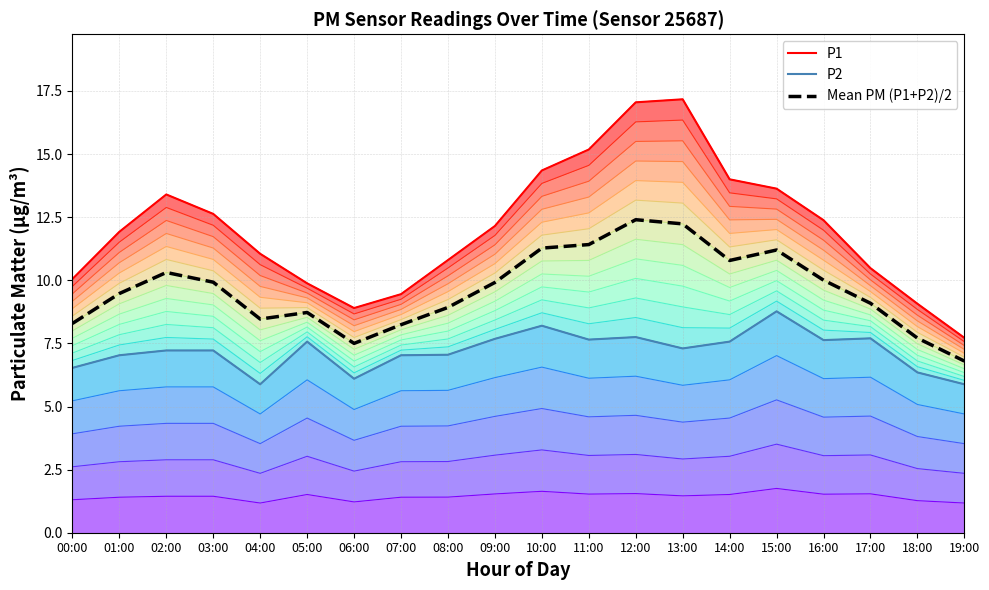

At which category does P1 reach its first local peak?

02:00